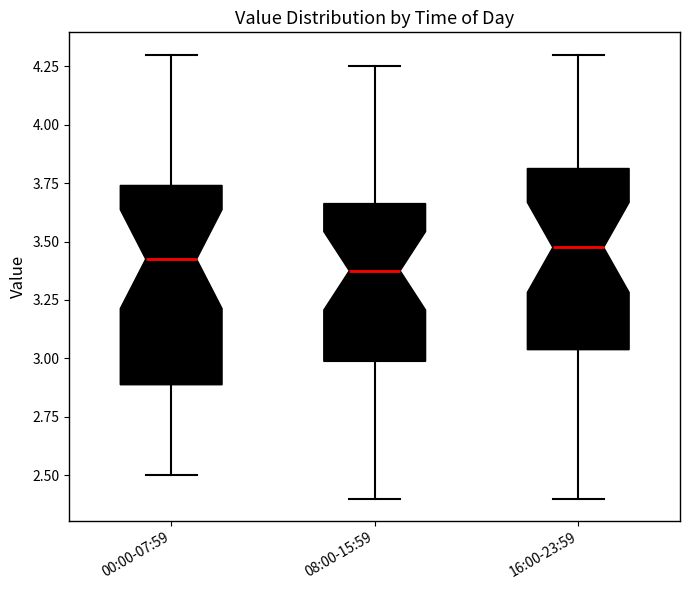

Reading left to right, read every box against the y-axis: the position of its median line, the range the box covers, and the ends of its whiskers. The values are not printed on the chart, so give them approximately, as read against the axis.

00:00-07:59: median 3.45, box 2.90 to 3.75, whiskers 2.50 to 4.30
08:00-15:59: median 3.40, box 3.00 to 3.65, whiskers 2.40 to 4.25
16:00-23:59: median 3.50, box 3.05 to 3.80, whiskers 2.40 to 4.30